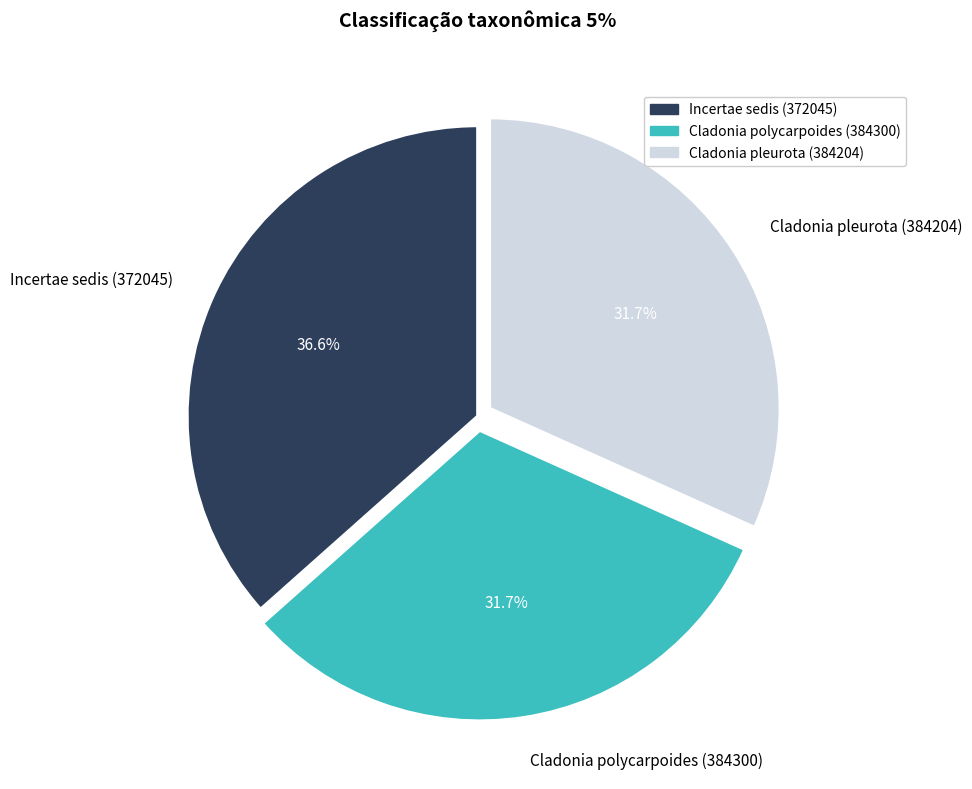

Do Incertae sedis (372045) and Cladonia pleurota (384204) together represent more than half of the pie?

Yes